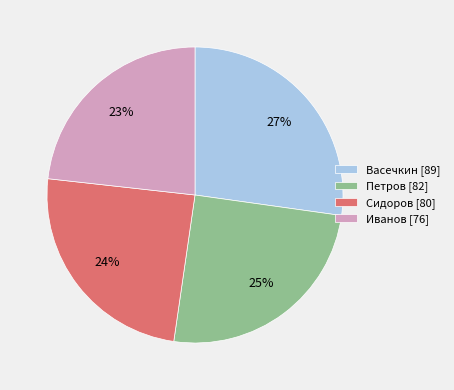

To the nearest percent, what is the difference between the Сидоров and Петров slice percentages?

1%